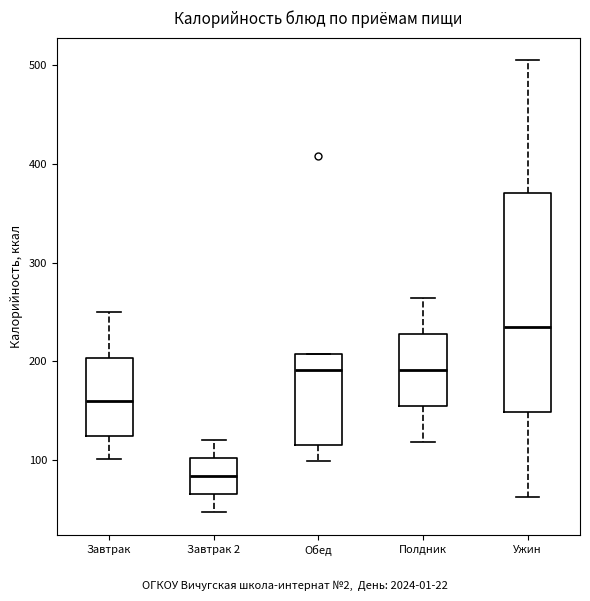

Where does the upper whisker of the box for Завтрак end on the y-axis? The values are not printed on the chart, so give them approximately, as read against the axis.

250